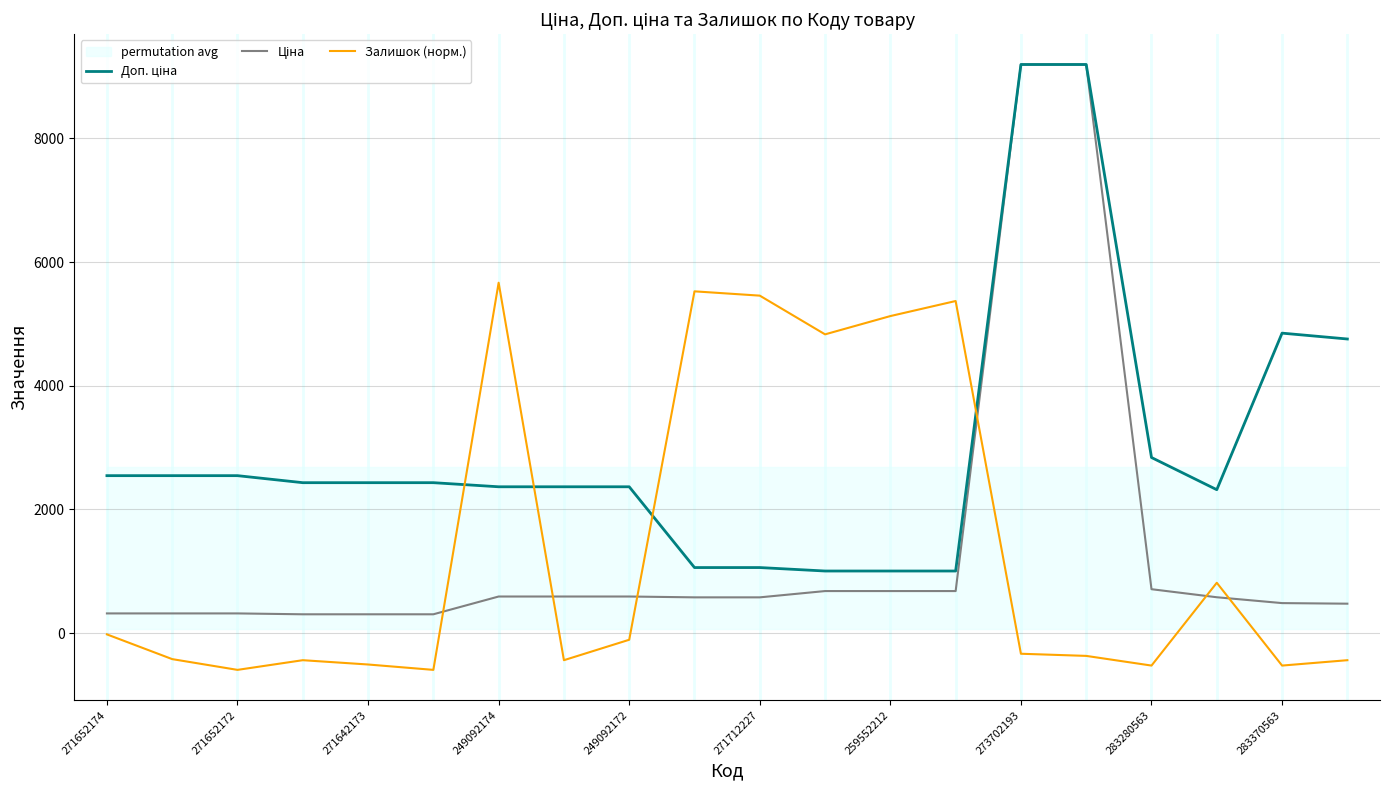

True or false: Доп. ціна has more than 0 points higher than both neighbors.

True